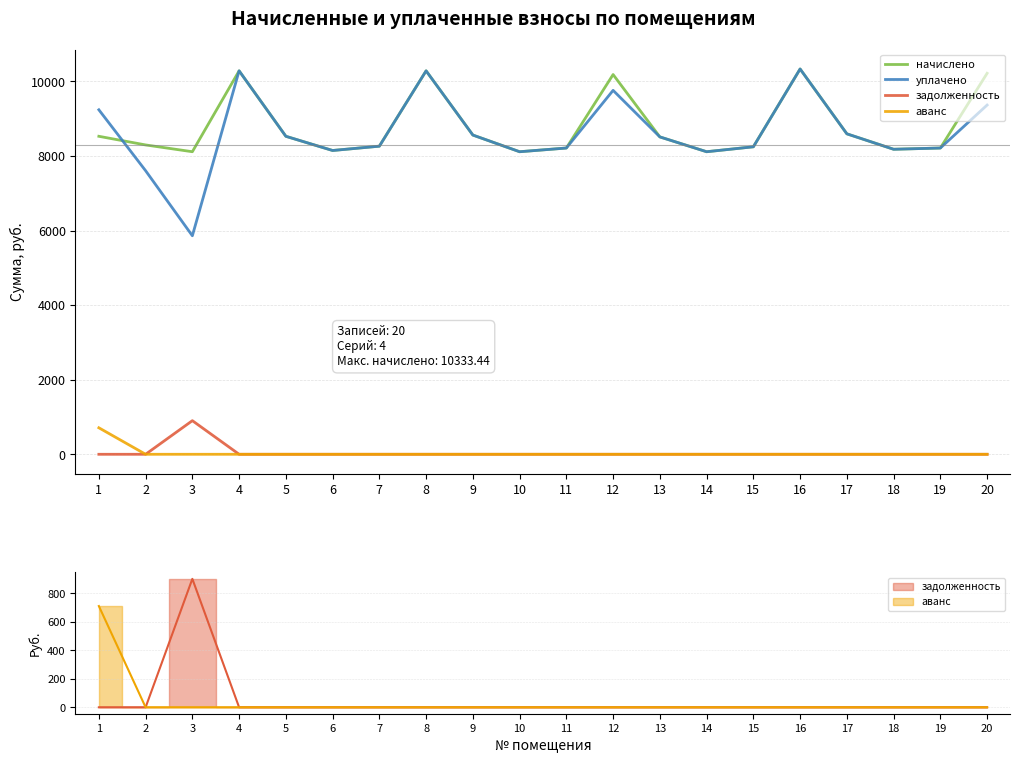

True or false: уплачено has a value of 8594.6 at 17.

True